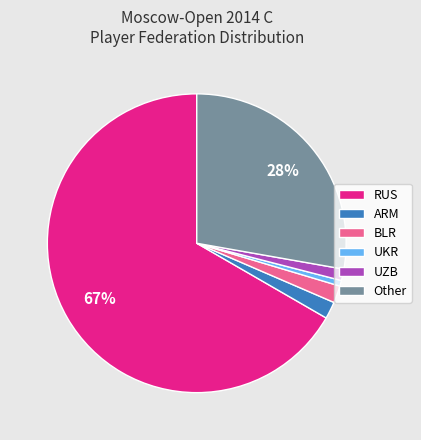

Does RUS represent more than half of the total?

Yes